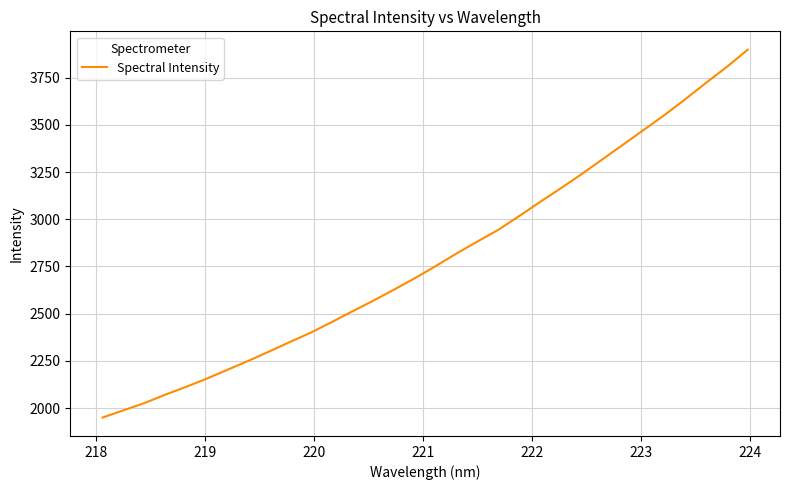

What is the minimum value shown in the chart?

1949.8